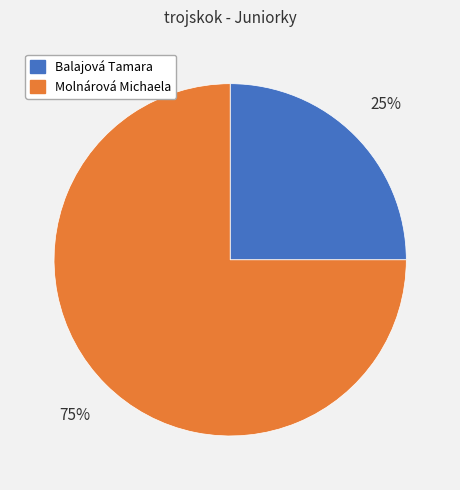

To the nearest percent, what is the difference between the largest and smallest slice percentages?

50%